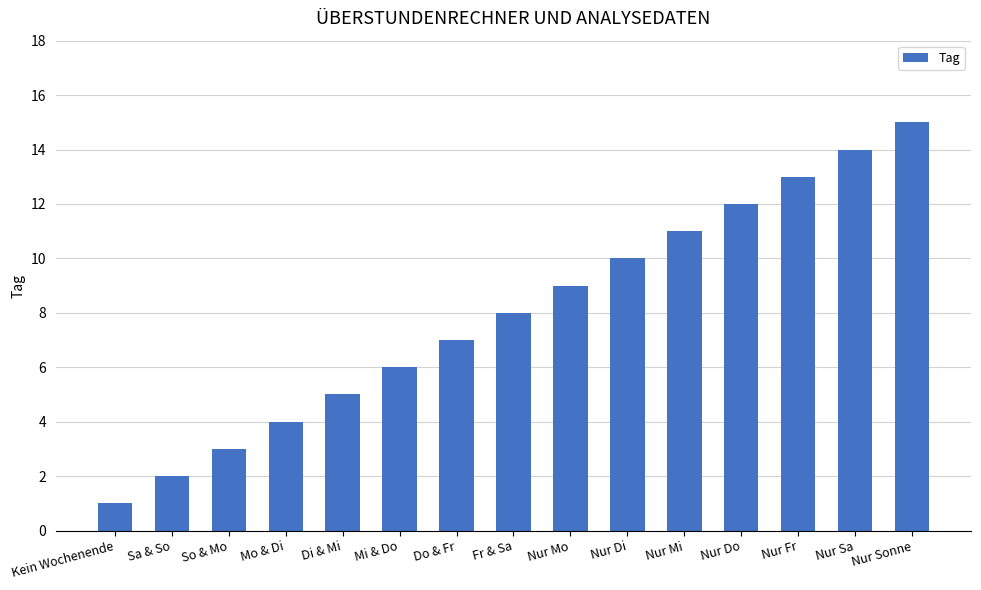

What position from the left is Nur Sonne?

15